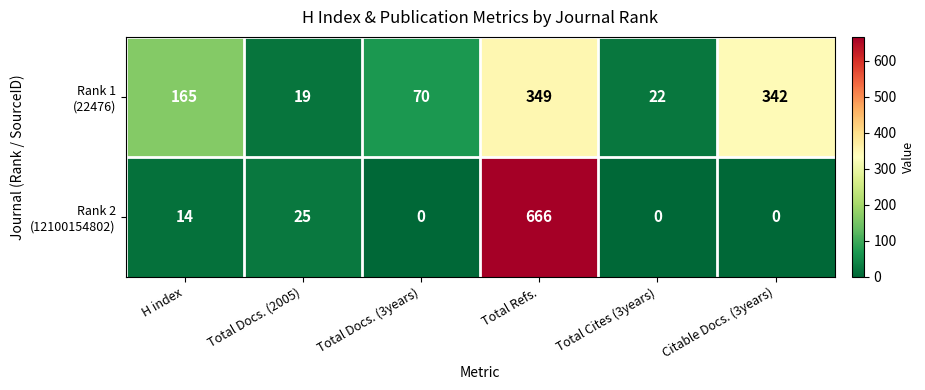

At how many categories does at least one series exceed 458?

1